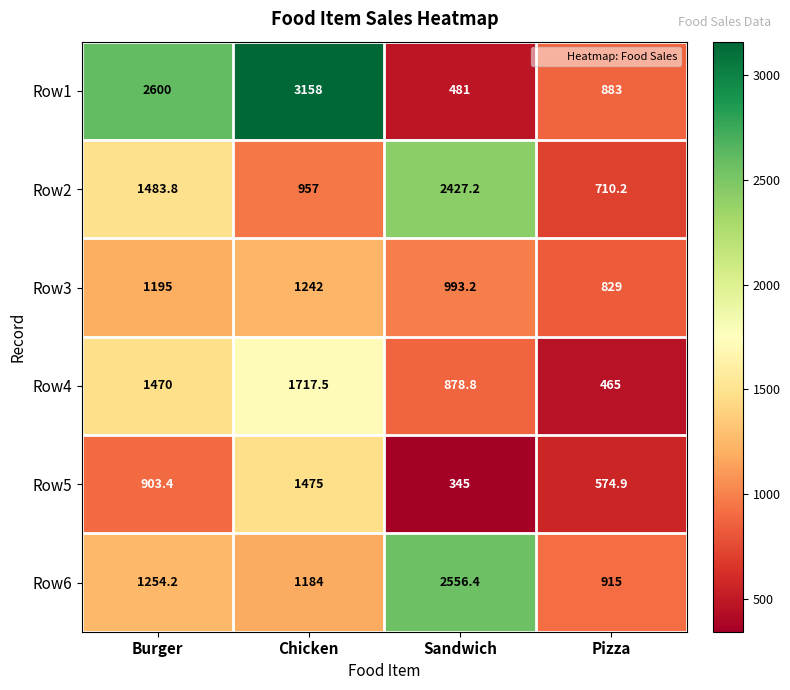

At how many categories does at least one series exceed 1447?

3